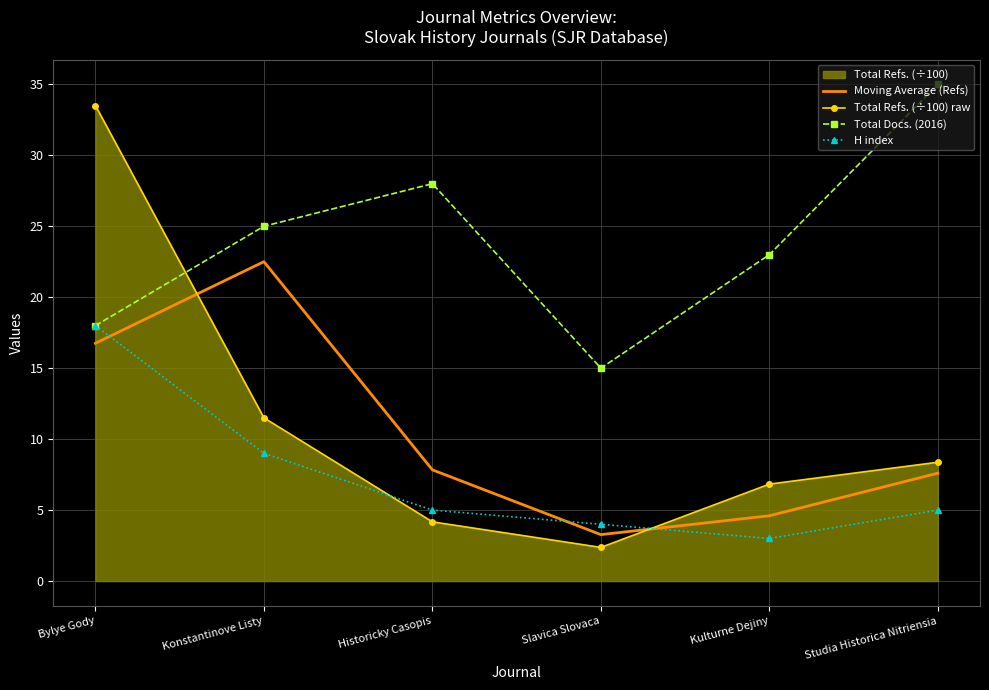

Where is Total Docs. (2016) nearest to the value 25?

Konstantinove Listy